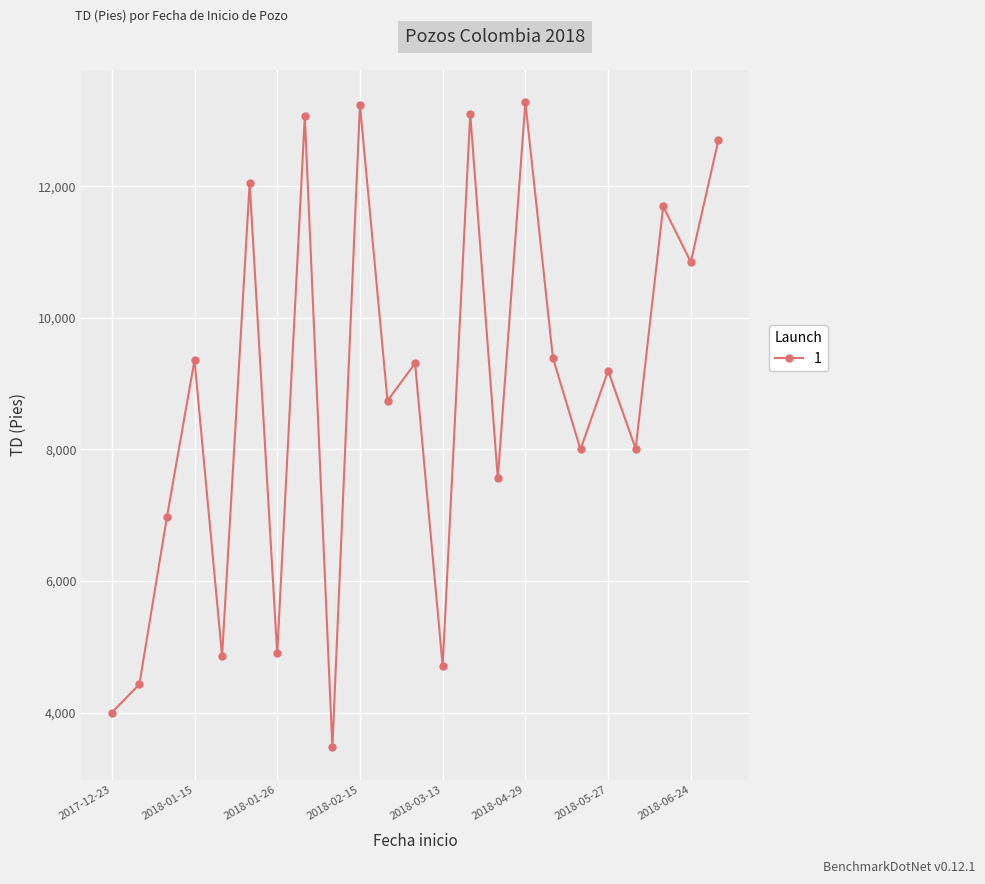

True or false: there are more than 0 points higher than both neighbors.

True